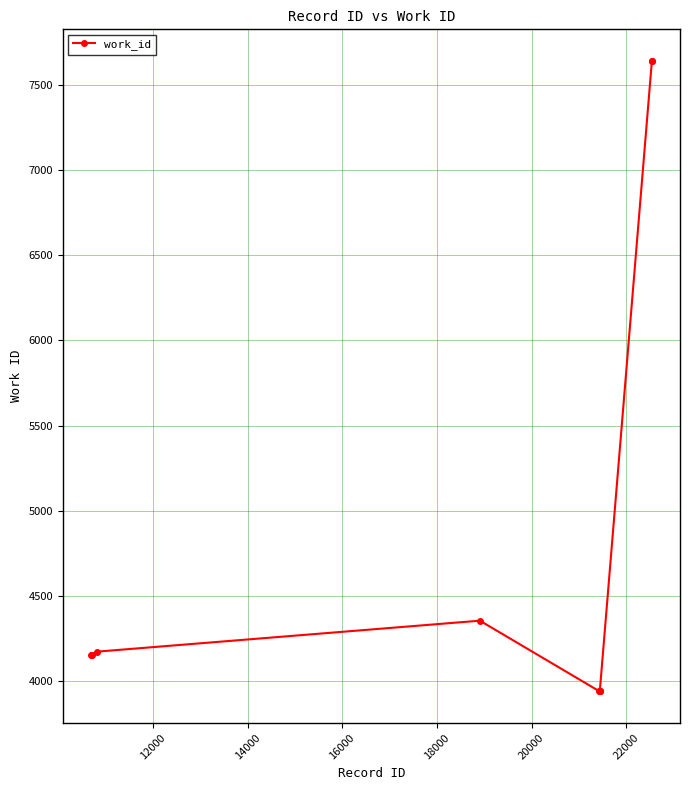

True or false: the data has more than 0 interior local peaks.

True